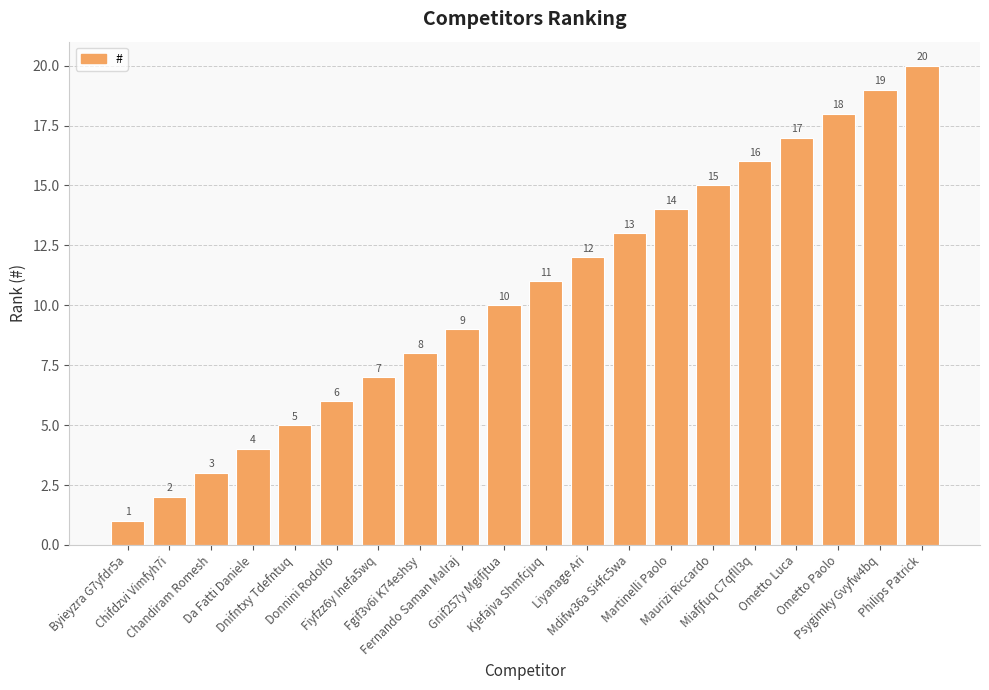

What is the sum of the values at Ometto Luca and Dnifntxy Tdefntuq?

22